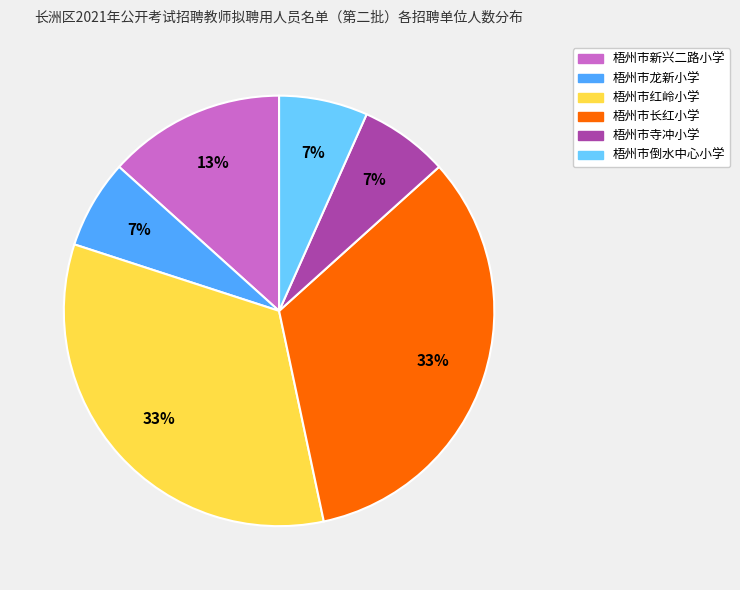

The 梧州市红岭小学 slice represents 33% of the pie. True or false?

True